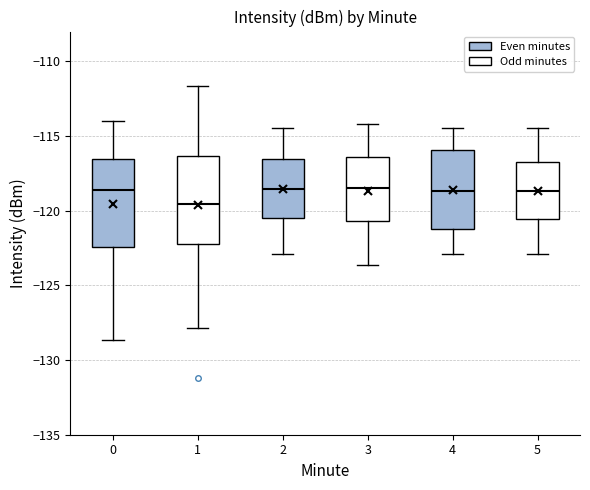

Where does the lower whisker of the box at x = 3 end on the y-axis? The values are not printed on the chart, so give them approximately, as read against the axis.

-123.5